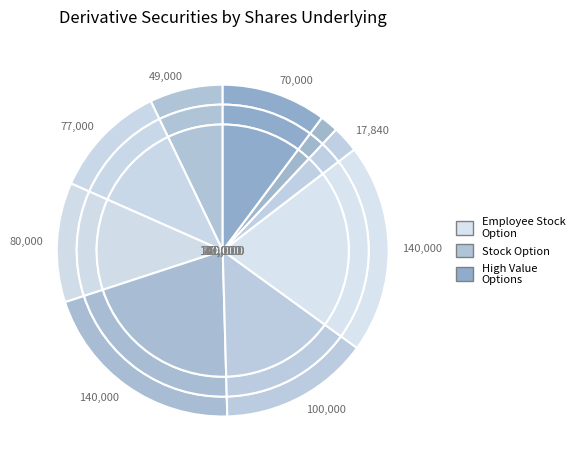

How many slices are in this pie chart?

9